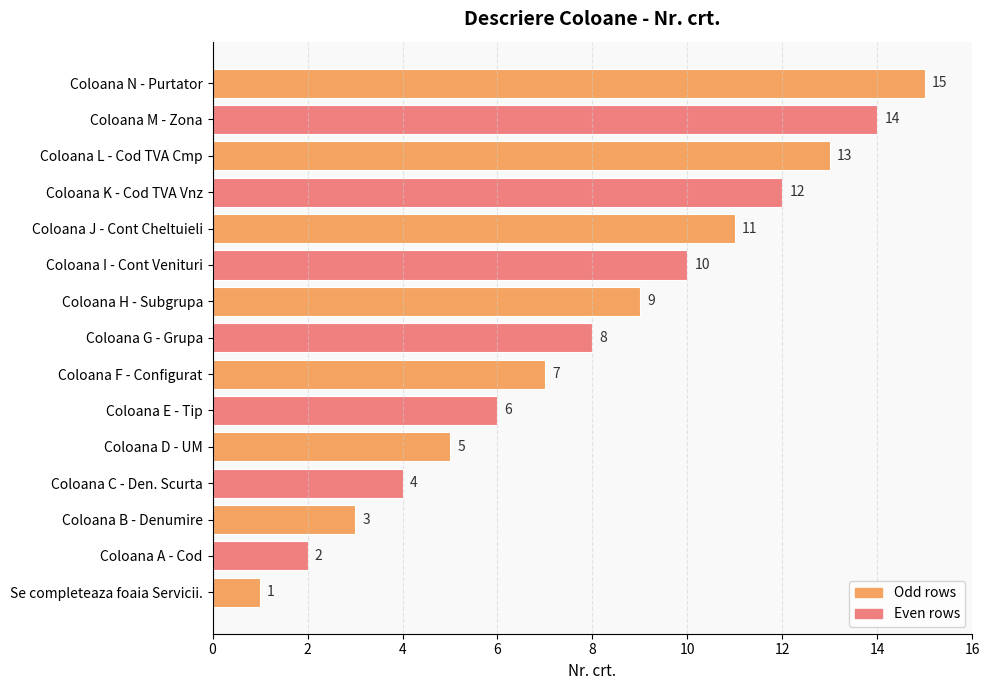

What is the sum of all values?

120